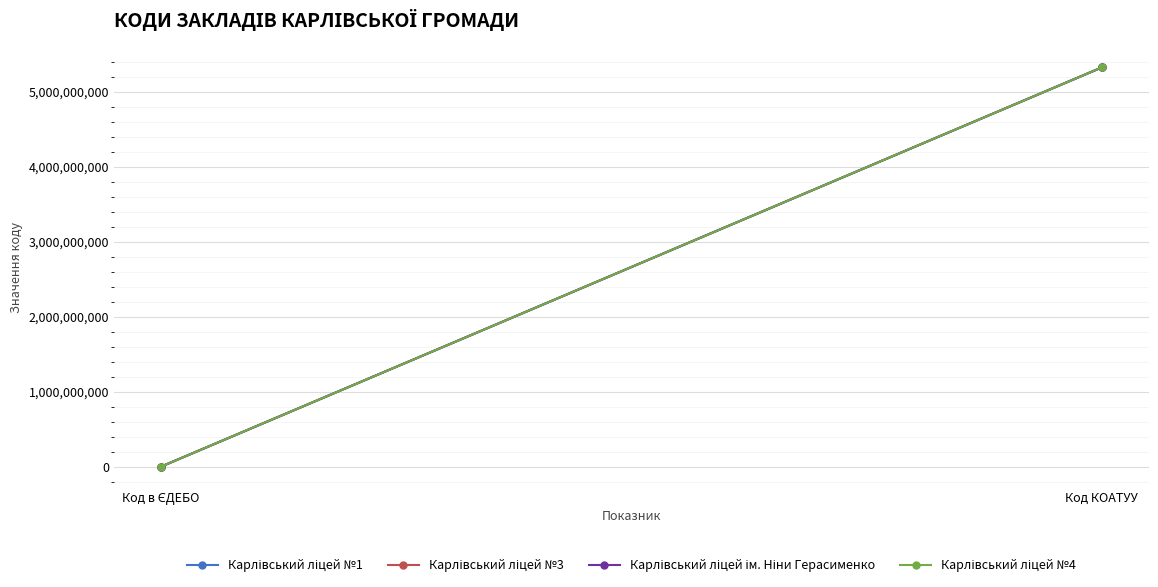

Which series has the widest spread of values?

Карлівський ліцей №1